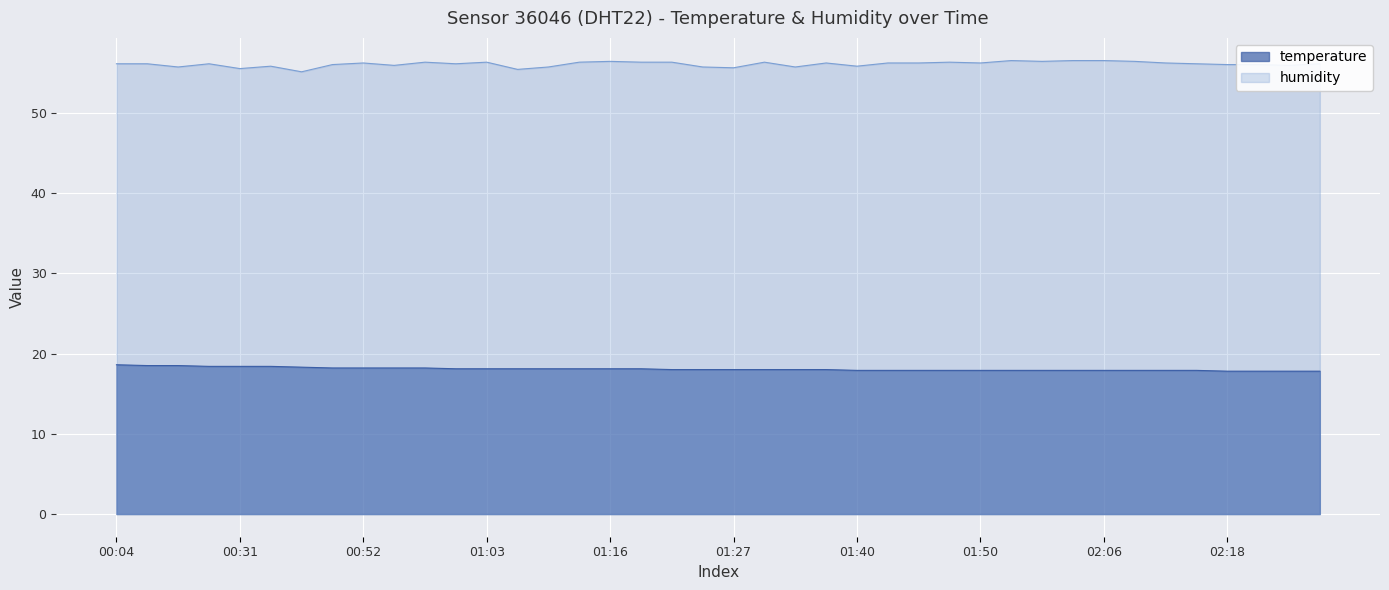

How many values in the humidity series are below 56?

12